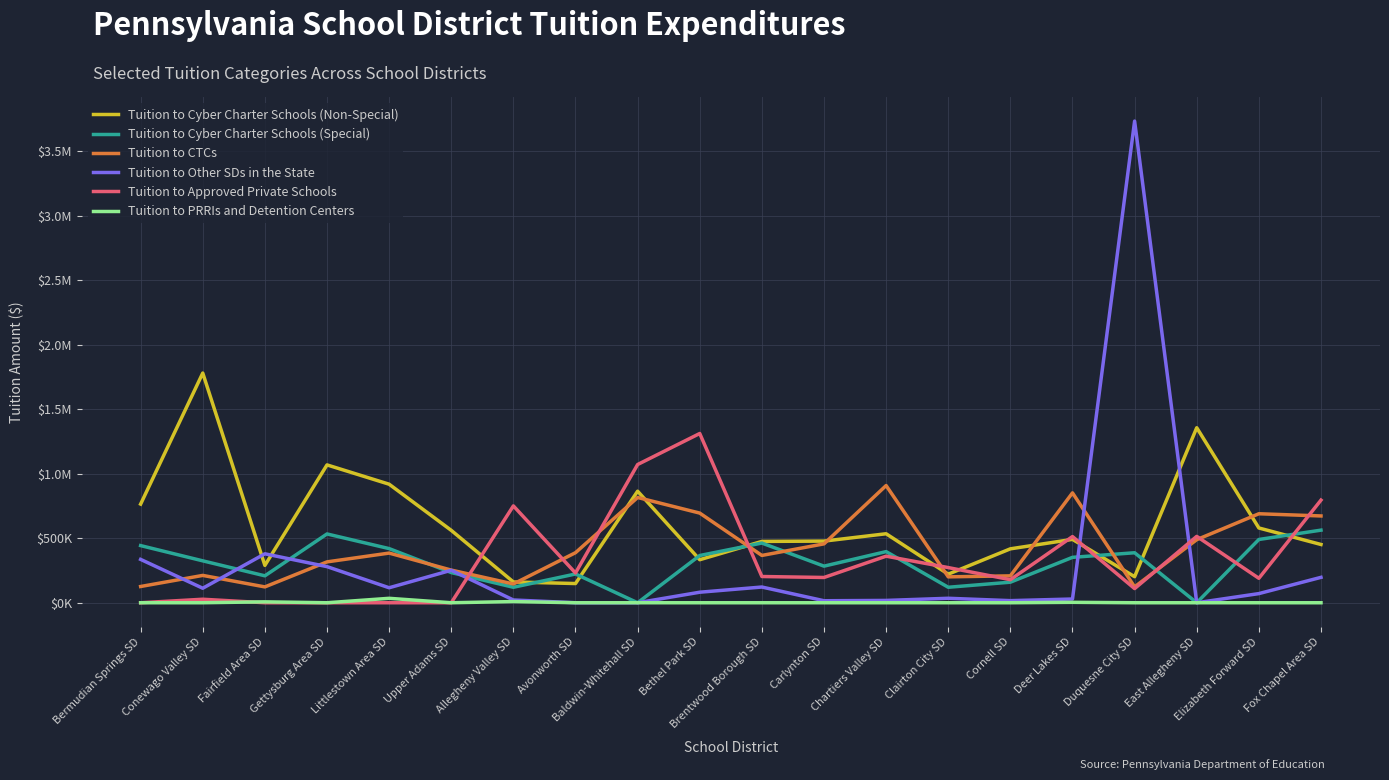

Does the chart display data point markers on the line(s)?

No